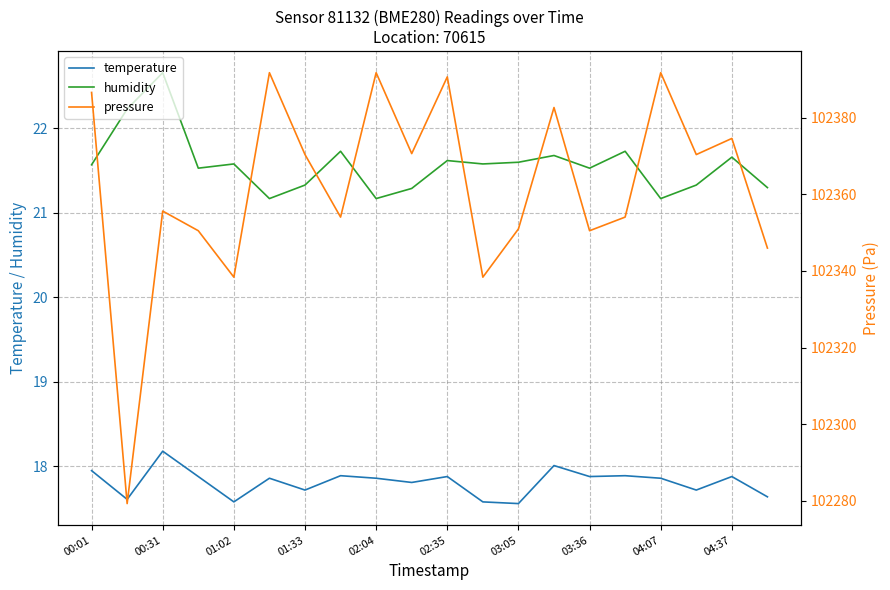

At which label does temperature reach its peak?

00:31